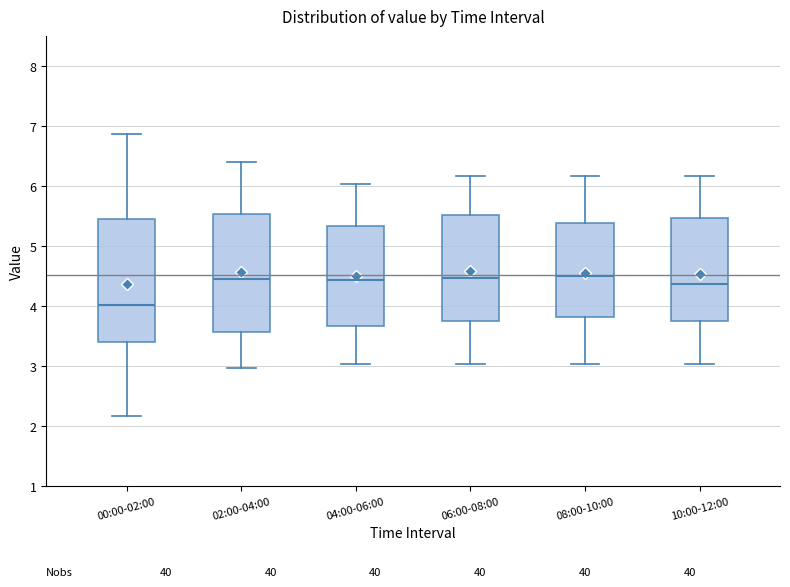

Reading left to right, transcribe this box plot: for each box, give where its median line is, the range the box spans, and where its two whiskers end, as read against the y-axis. The values are not printed on the chart, so give them approximately, as read against the axis.

00:00-02:00: median 4.0, box 3.4 to 5.4, whiskers 2.2 to 6.9
02:00-04:00: median 4.5, box 3.6 to 5.5, whiskers 3.0 to 6.4
04:00-06:00: median 4.4, box 3.7 to 5.3, whiskers 3.0 to 6.0
06:00-08:00: median 4.5, box 3.8 to 5.5, whiskers 3.0 to 6.2
08:00-10:00: median 4.5, box 3.8 to 5.4, whiskers 3.0 to 6.2
10:00-12:00: median 4.4, box 3.8 to 5.5, whiskers 3.0 to 6.2